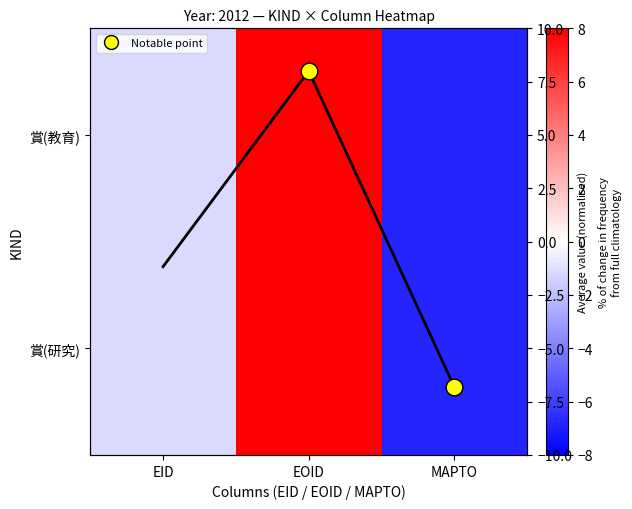

What is the difference between the second highest and minimum values in the Average across KINDs series?

5.7